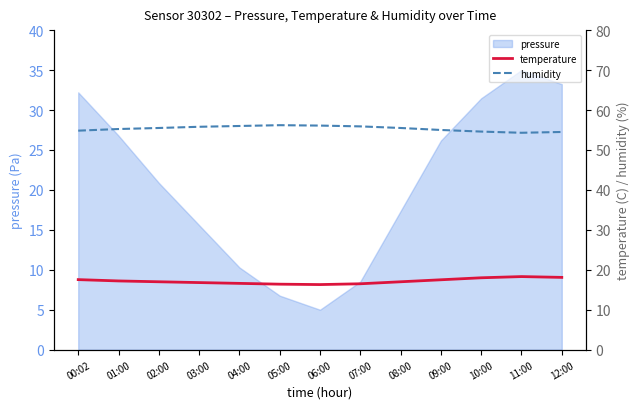

Does the chart have visible grid lines?

No